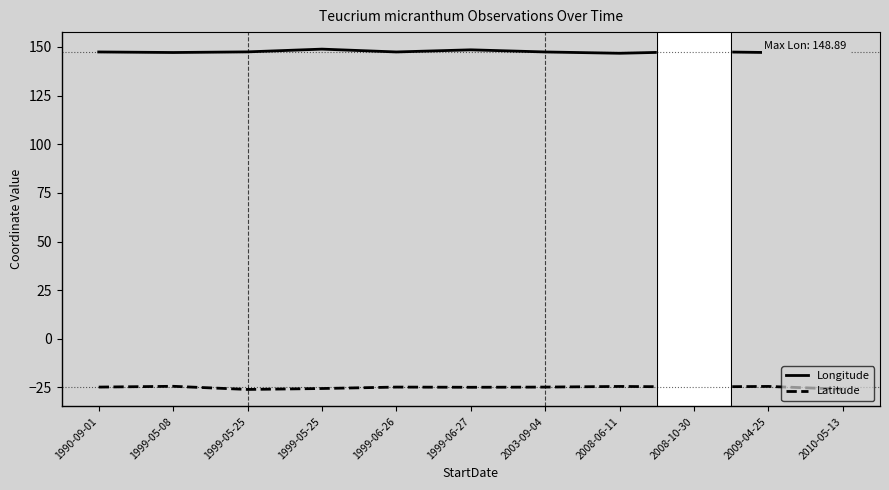

What are all the series names shown in the legend?

Longitude, Latitude